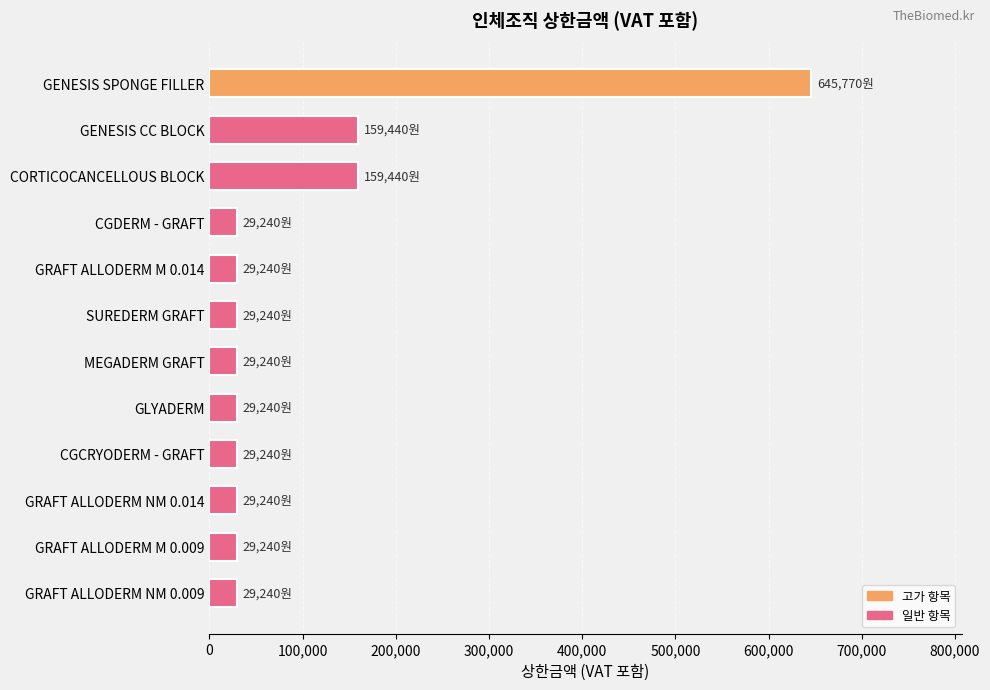

What is the change in value from GENESIS CC BLOCK to CGCRYODERM - GRAFT?

-130200